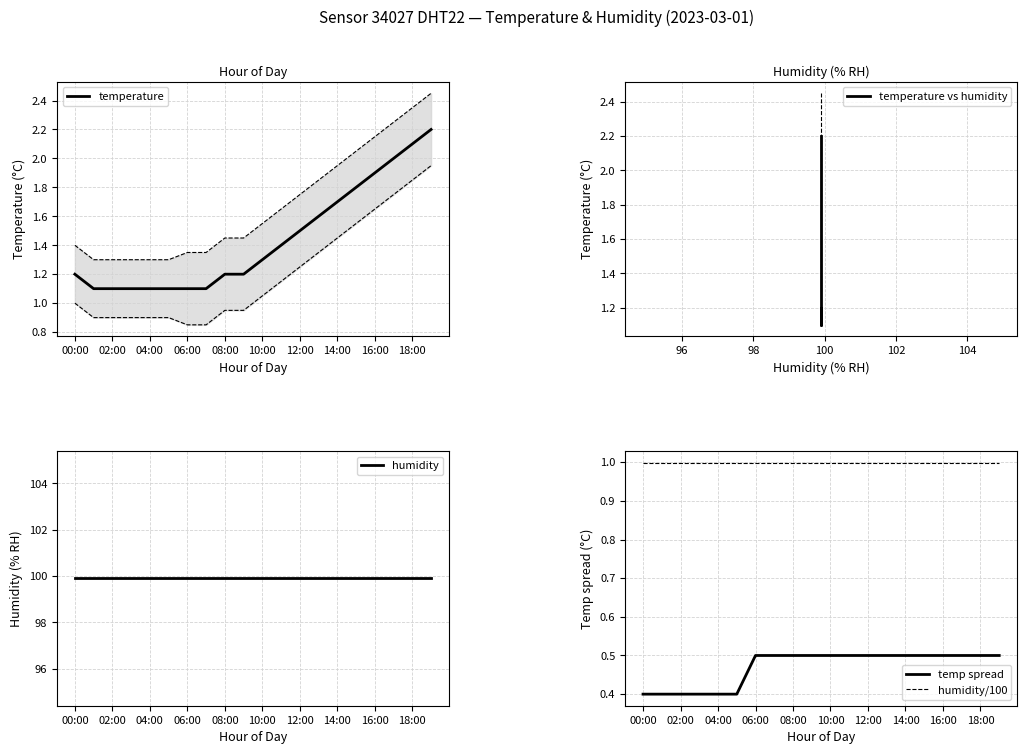

True or false: temperature and temp spread intersect in this chart.

False